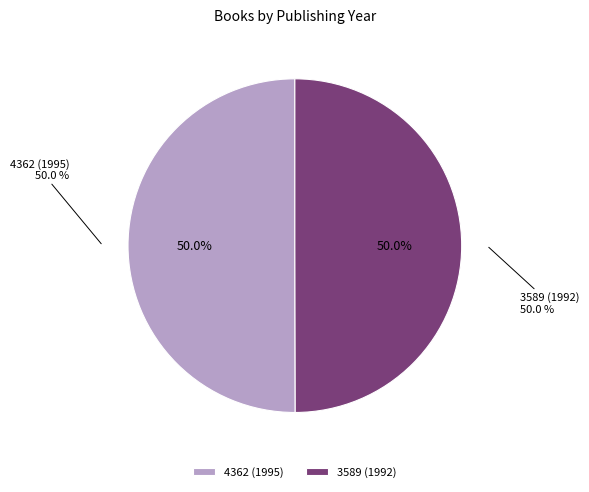

Do 3589 (1992) and 4362 (1995) together represent more than half of the pie?

Yes